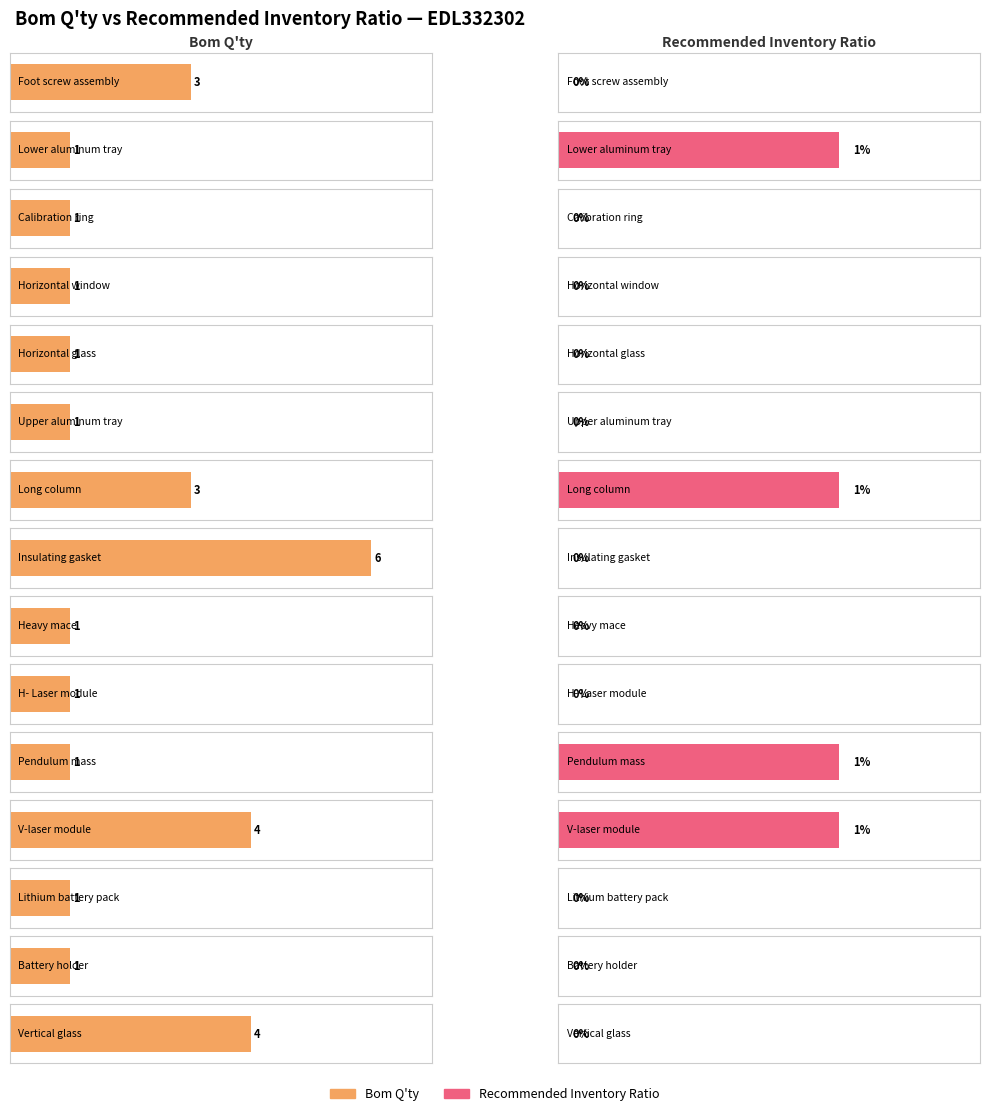

How many Recommended Inventory Ratio values are between 0 and 1?

15